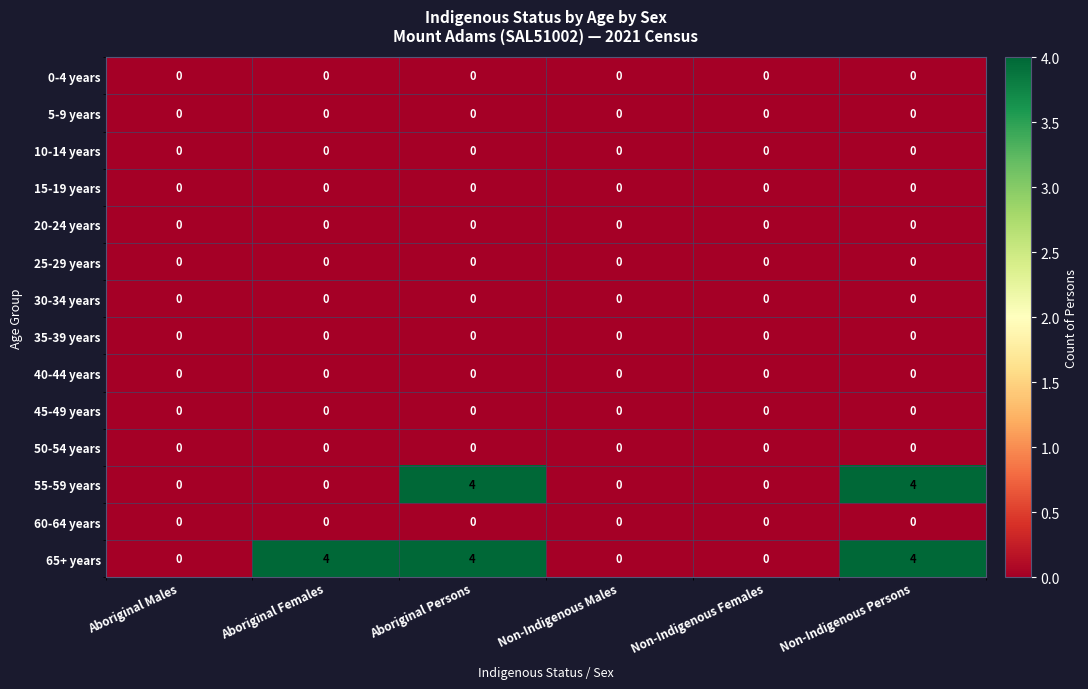

Is it true that 20-24 years equals 0 at Aboriginal Males?

True